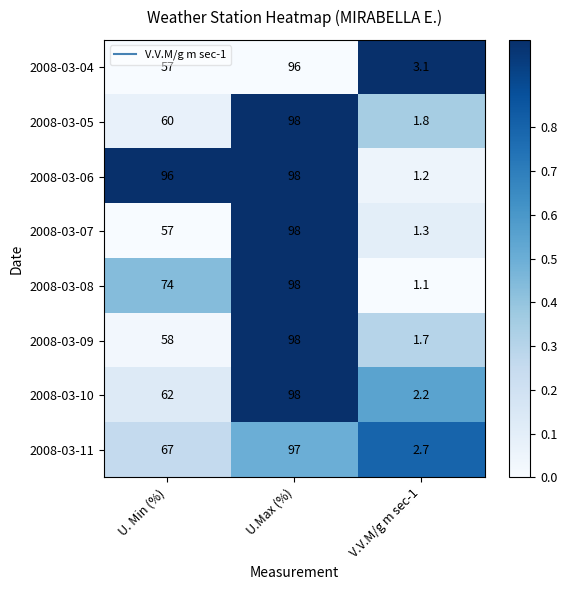

Reading left to right, what are all the values shown in this chart?

2008-03-04: 57.0	96.0	3.1
2008-03-05: 60.0	98.0	1.8
2008-03-06: 96.0	98.0	1.2
2008-03-07: 57.0	98.0	1.3
2008-03-08: 74.0	98.0	1.1
2008-03-09: 58.0	98.0	1.7
2008-03-10: 62.0	98.0	2.2
2008-03-11: 67.0	97.0	2.7